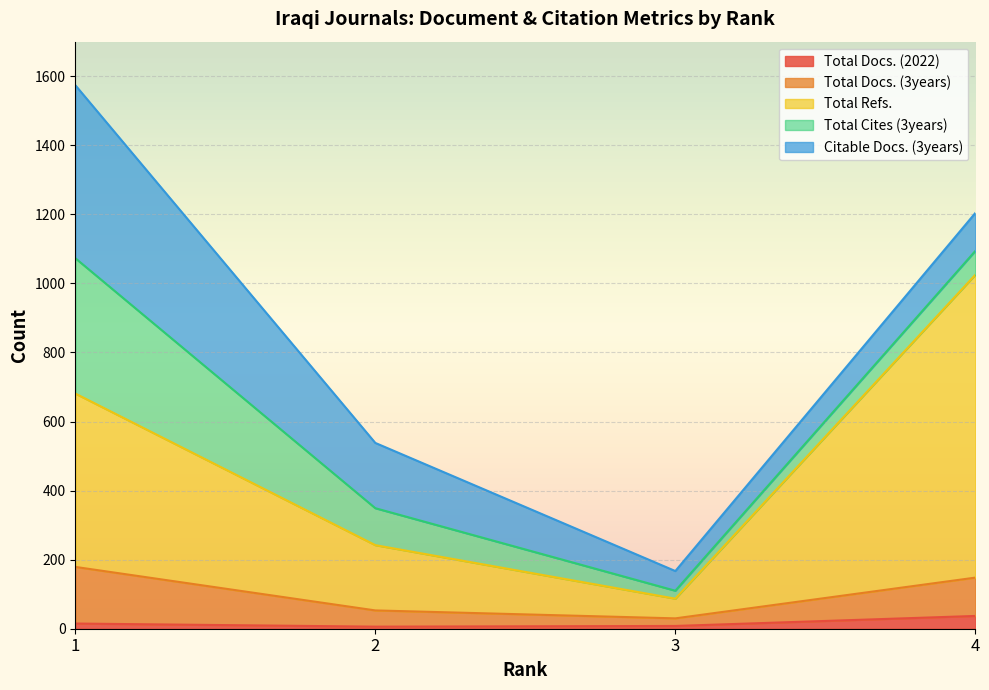

What is the greatest value displayed?

1574